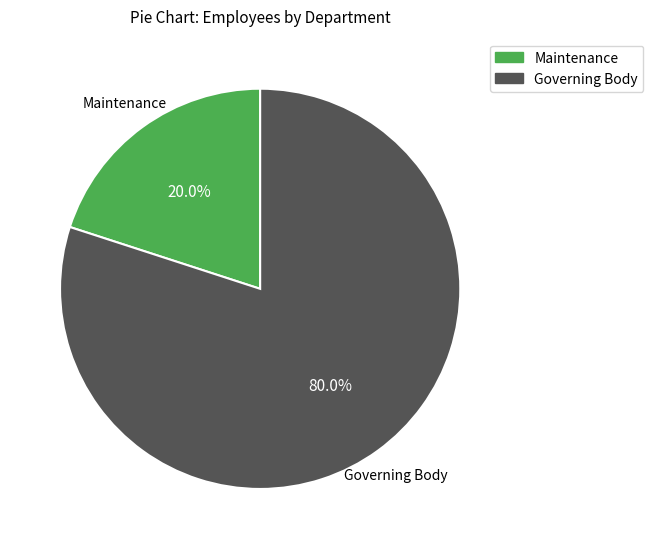

Which category has the biggest portion of the pie?

Governing Body